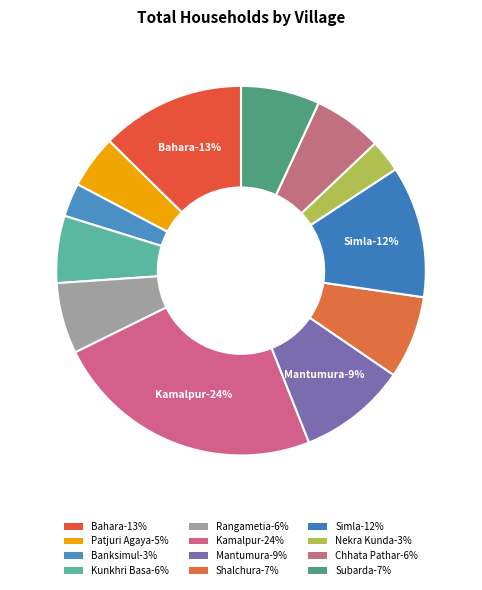

How many segments does this pie chart have?

12